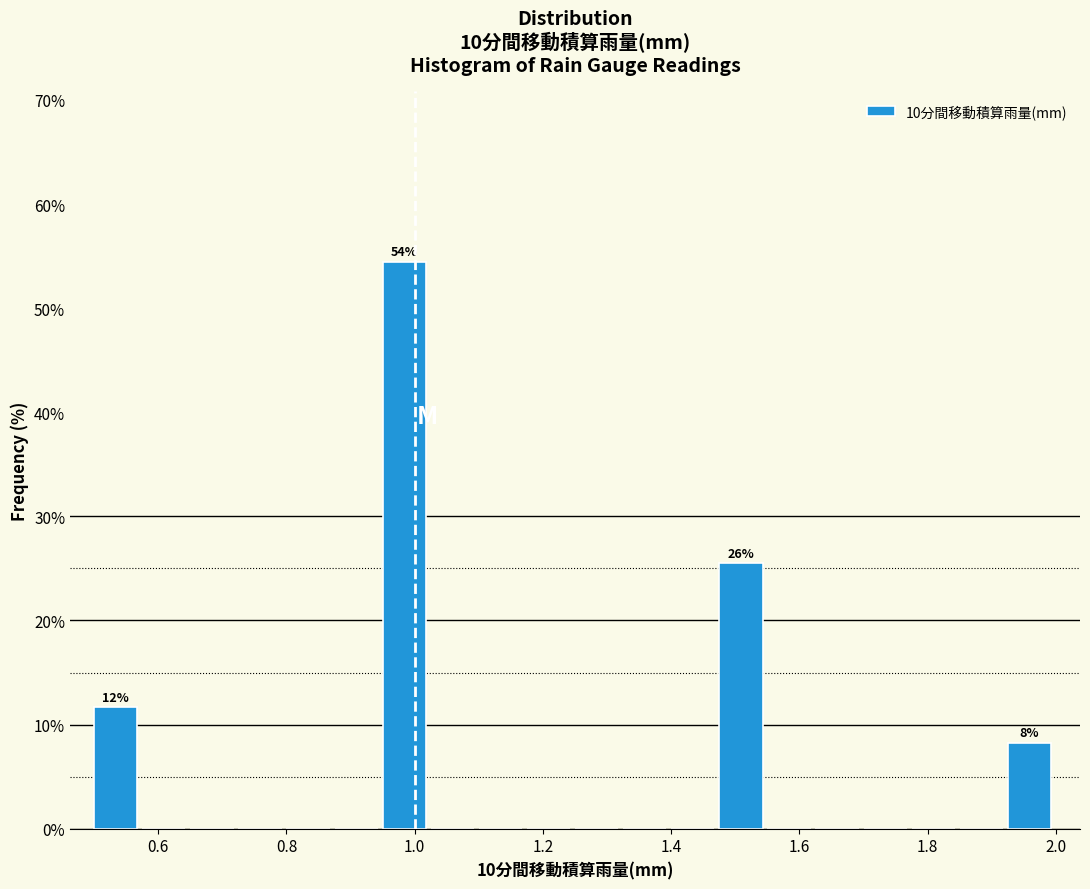

Read against the x-axis, roughly where is the centre of the tallest bar?

0.98